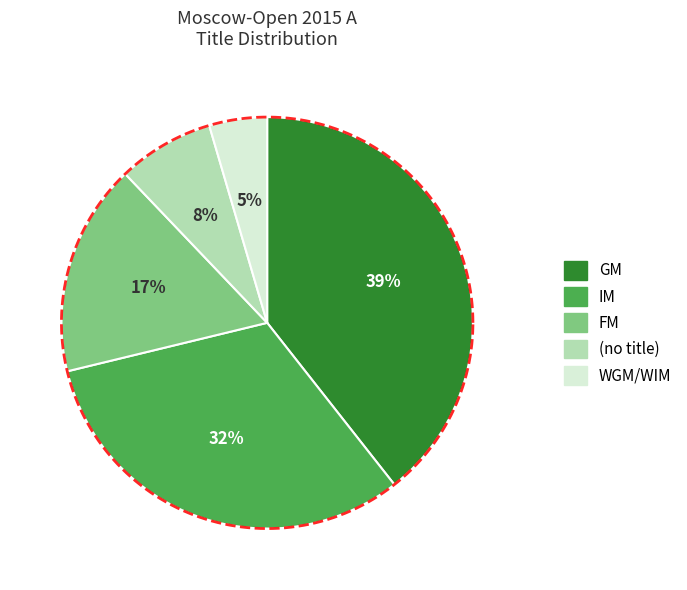

To the nearest percent, what is the average slice percentage?

20%